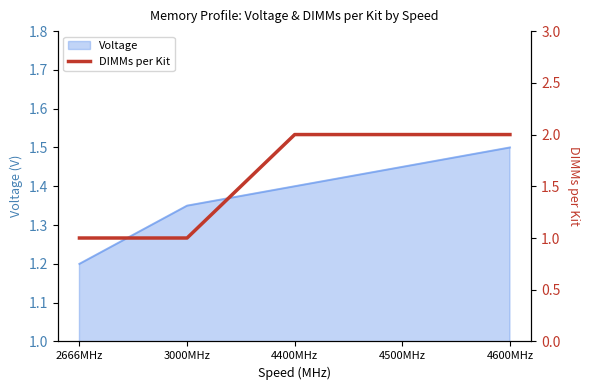

Count the values in the range 1 to 2.

5